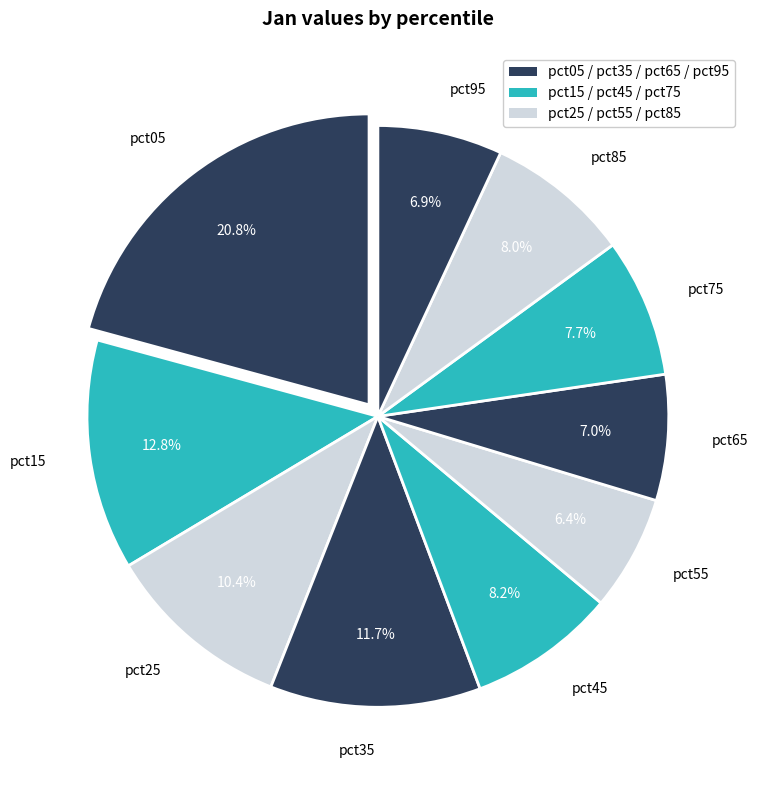

To the nearest percent, what is the difference between the pct95 and pct05 slice percentages?

14%